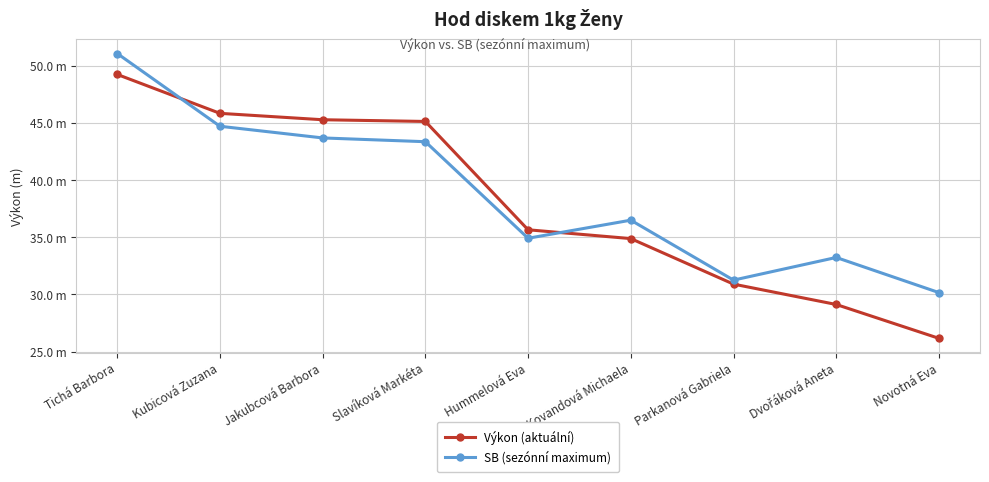

Is this an area chart (filled region under the line)?

No